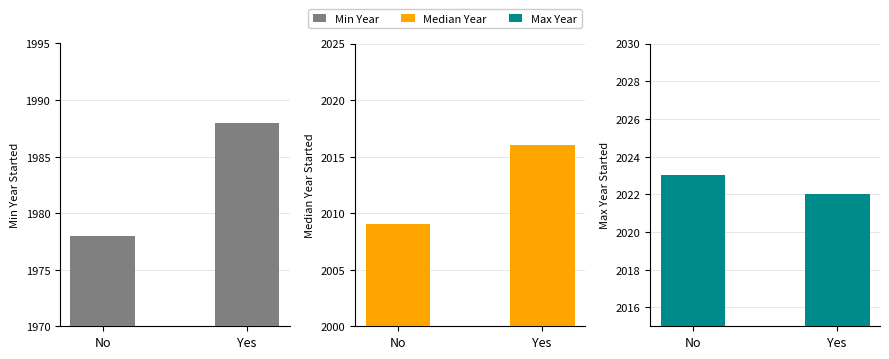

What is the minimum value for Median Year?

2009